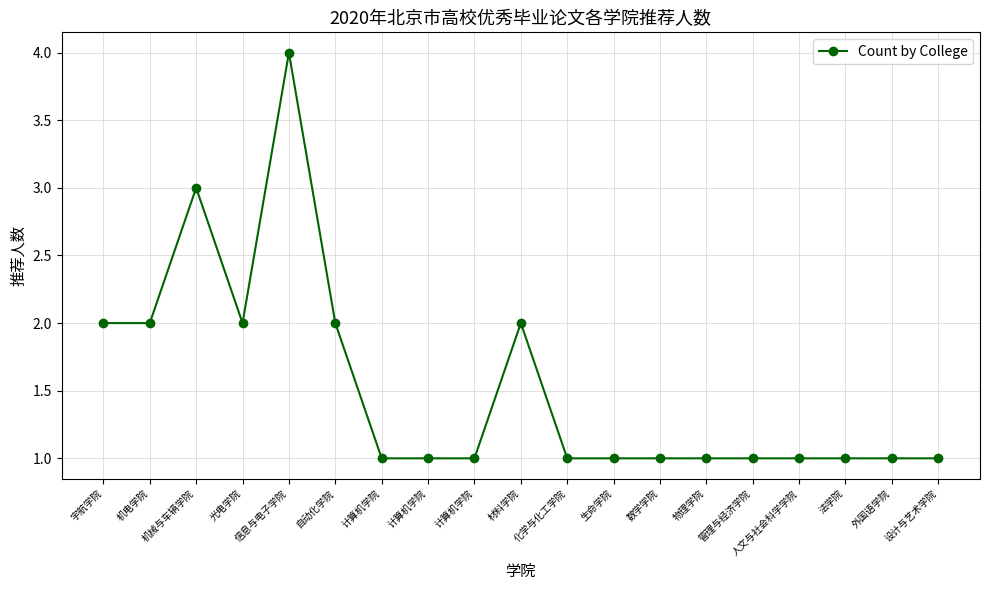

The chart shows a value of 2 at 宇航学院. True or false?

True